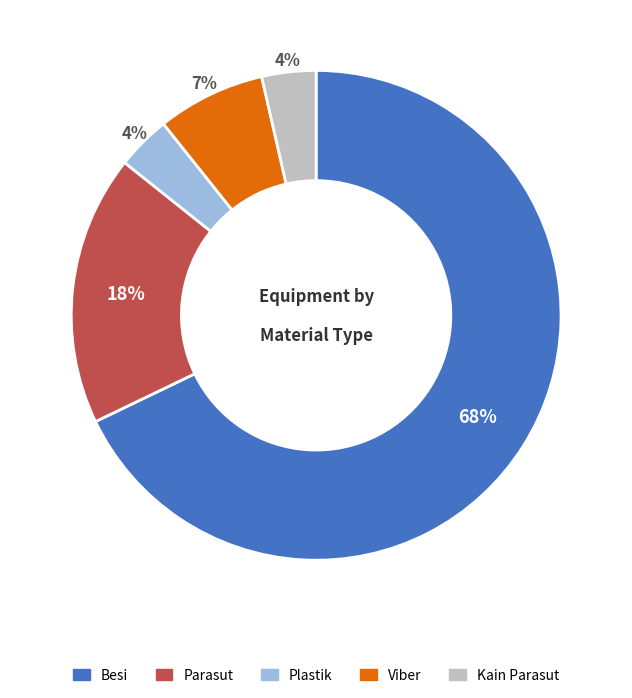

How many segments does this pie chart have?

5